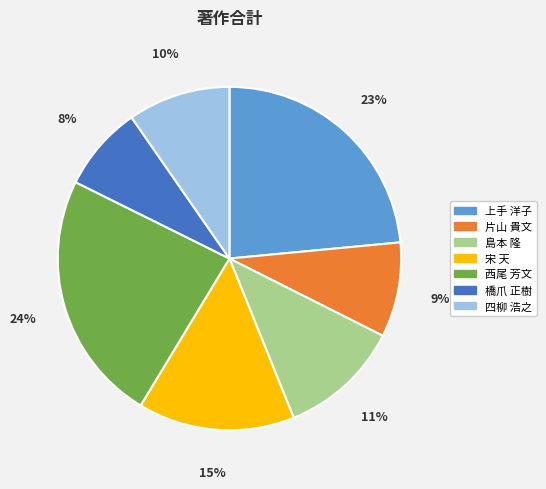

Between 上手 洋子 and 片山 貴文, which is larger?

上手 洋子